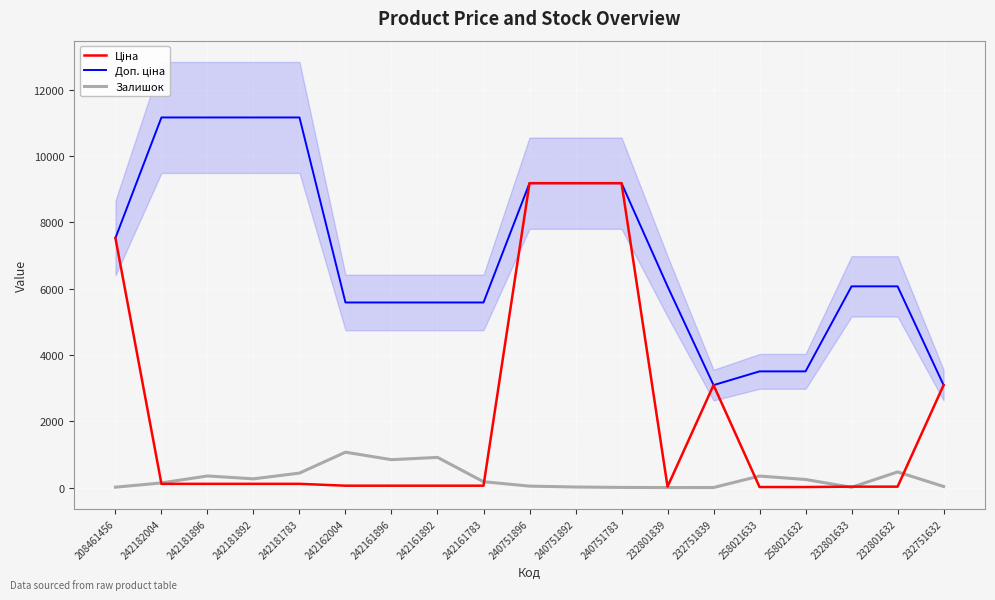

At which category does Залишок reach its first local peak?

242181896